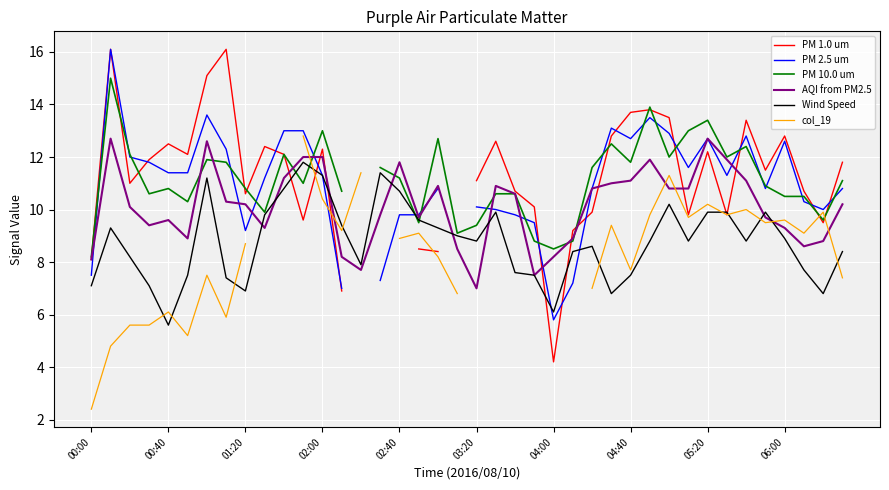

The Wind Speed series shows 5.6 at 00:40. True or false?

True